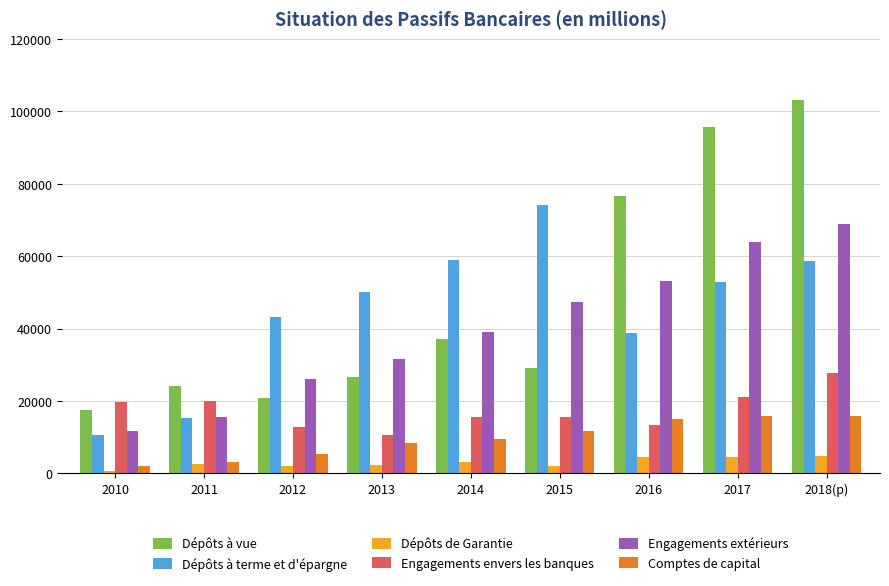

At which category does the chart reach its minimum across all series?

2010